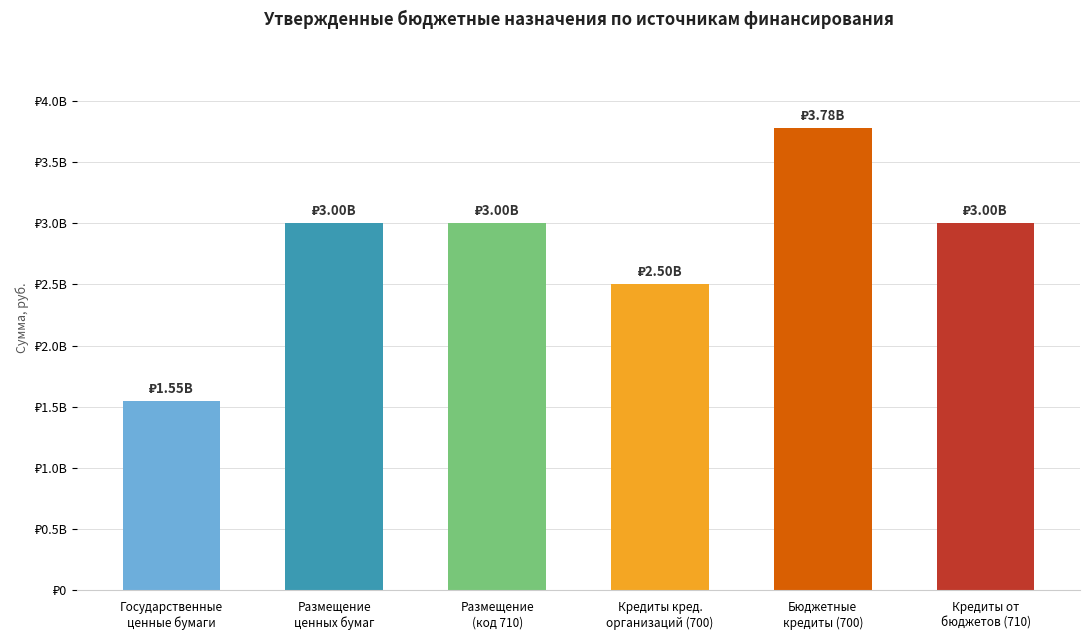

The value at Кредиты от
бюджетов (710) is 3000000000.0. True or false?

True